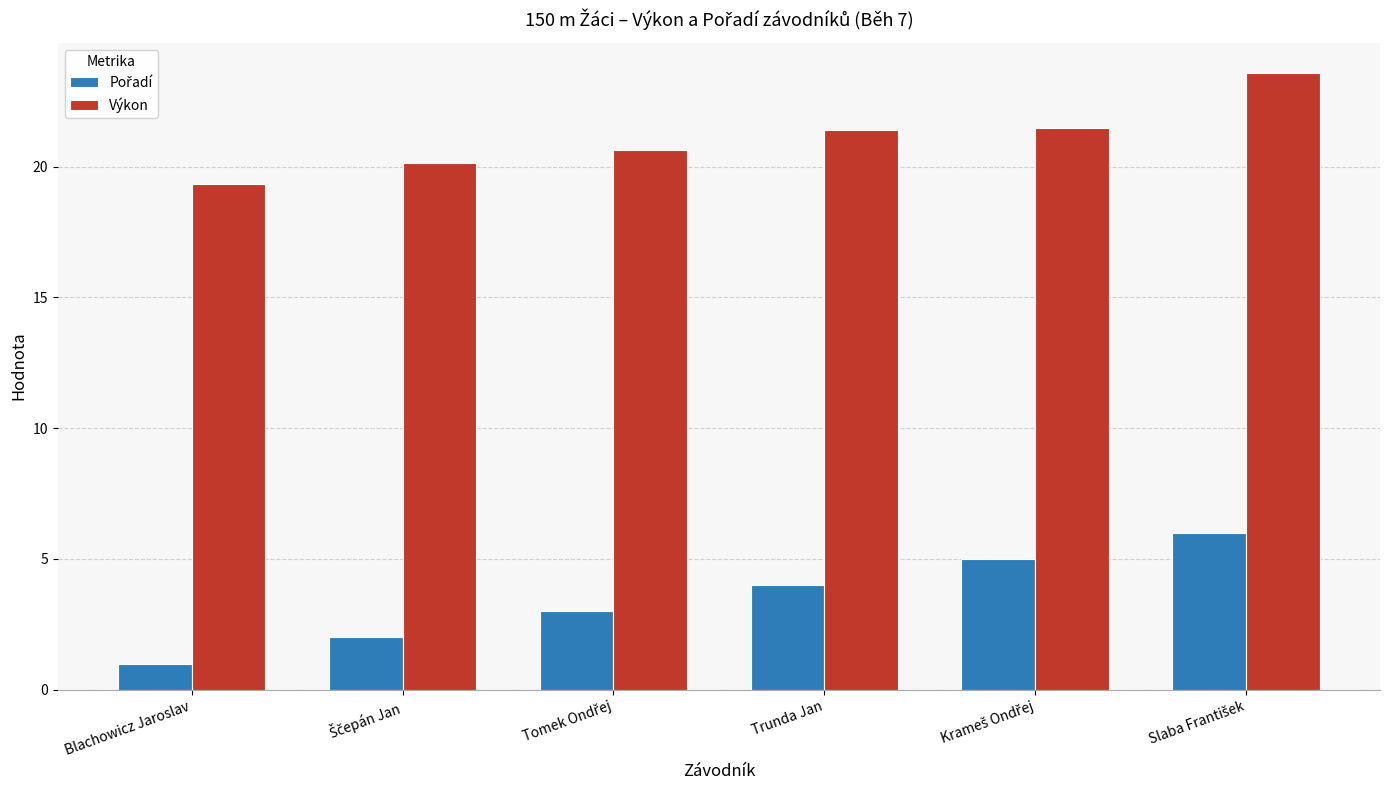

How many bars are there in each group?

2